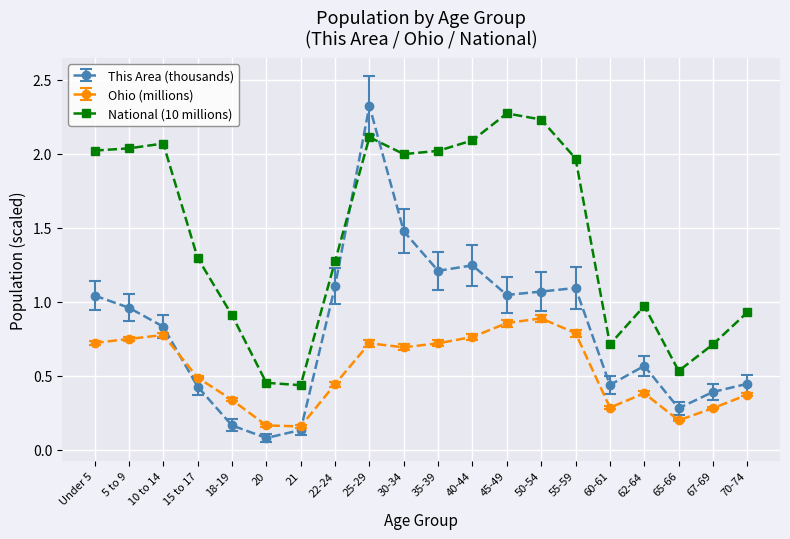

True or false: National (10 millions) has more than 2 interior local peaks.

True